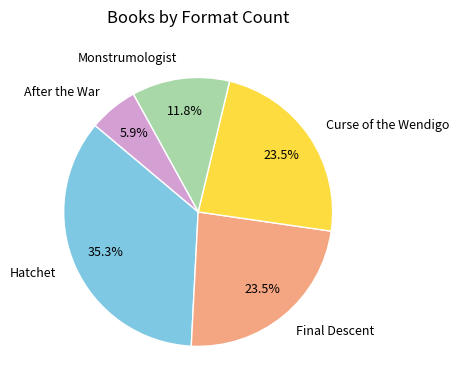

What is the total percentage of Hatchet and Final Descent?

58.8%